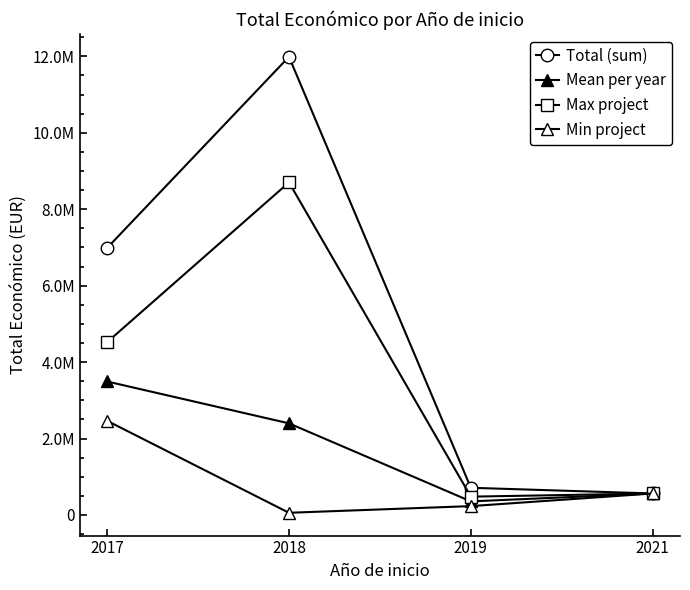

Is this an area chart (filled region under the line)?

No